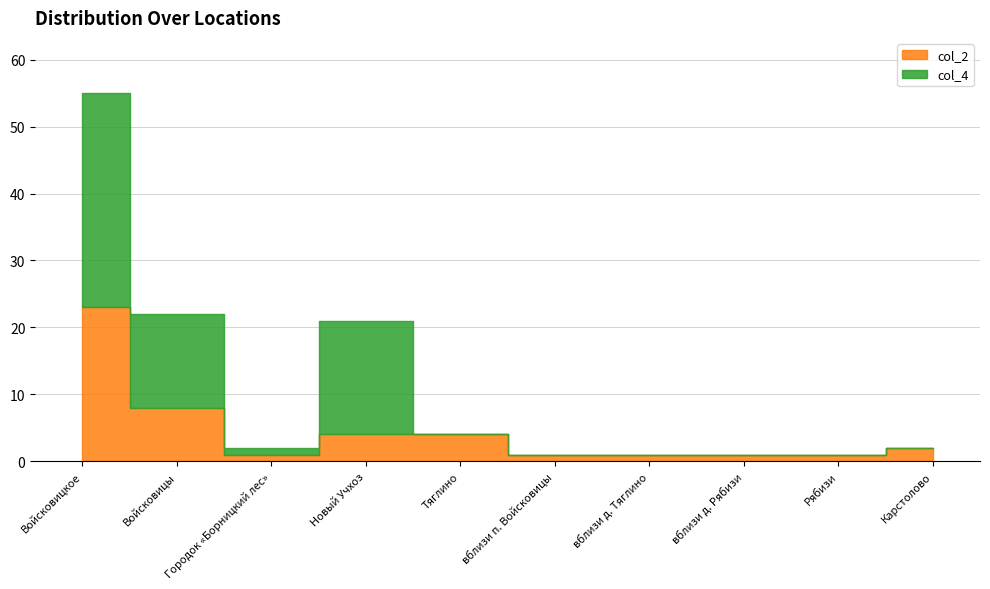

At which category is the sum across all series the highest?

Войсковицкое